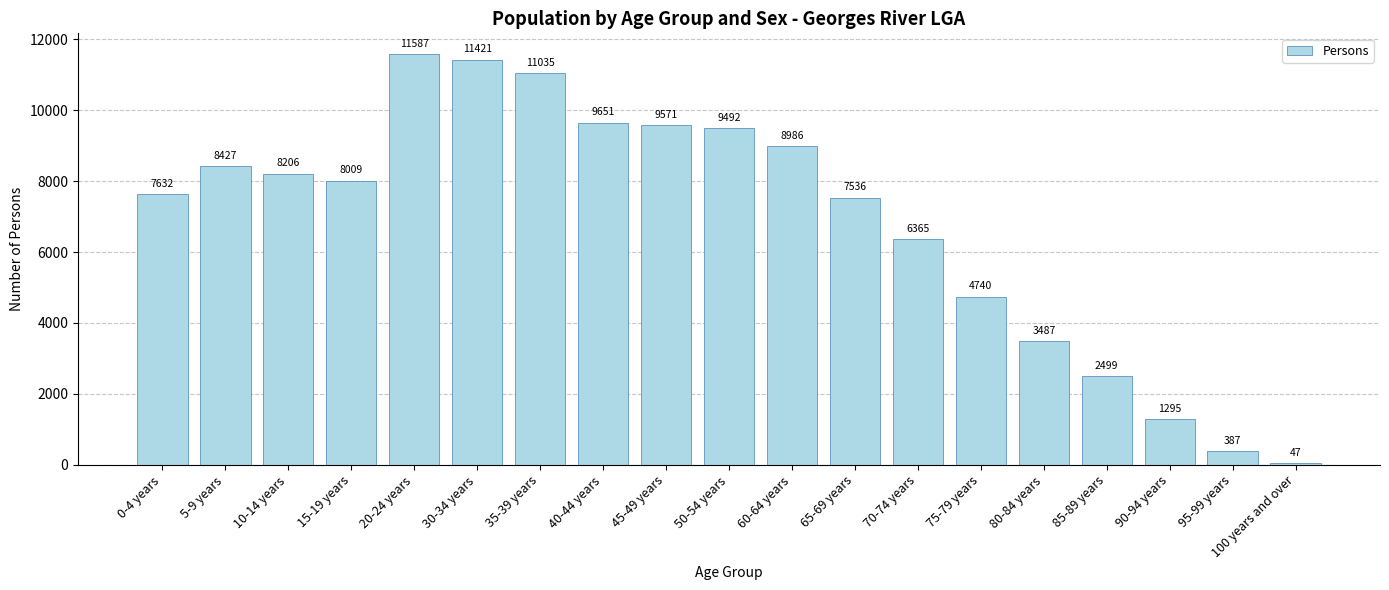

Rank the categories by value from highest to lowest.

20-24 years, 30-34 years, 35-39 years, 40-44 years, 45-49 years, 50-54 years, 60-64 years, 5-9 years, 10-14 years, 15-19 years, 0-4 years, 65-69 years, 70-74 years, 75-79 years, 80-84 years, 85-89 years, 90-94 years, 95-99 years, 100 years and over